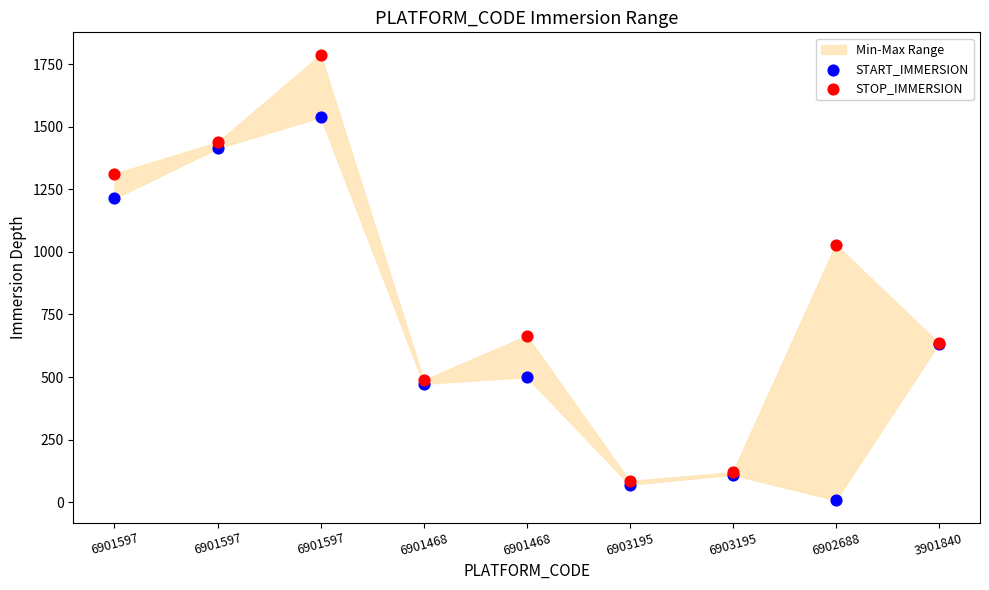

Across all series, what Y value is closest to 897?

1029.0